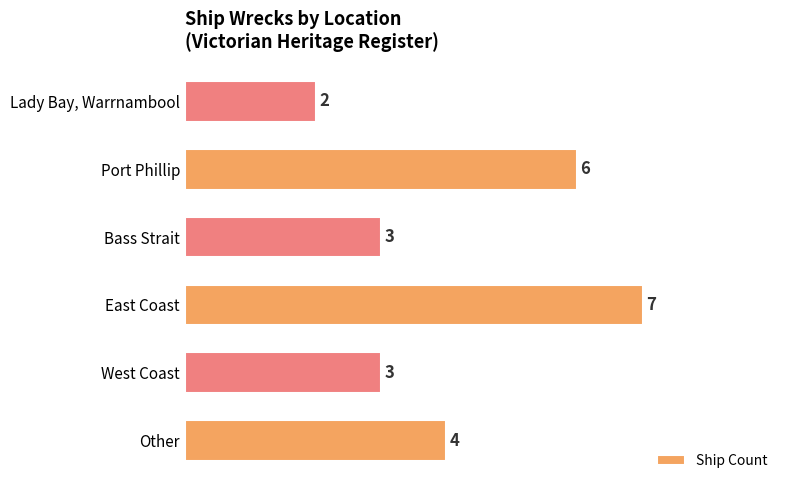

Reading top to bottom, extract all data points from this chart.

Lady Bay, Warrnambool=2	Port Phillip=6	Bass Strait=3	East Coast=7	West Coast=3	Other=4